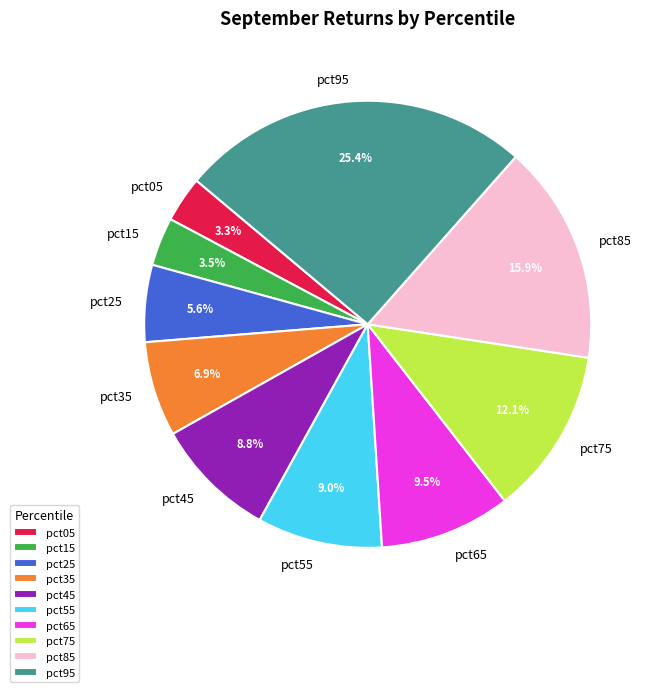

Which category has the biggest portion of the pie?

pct95